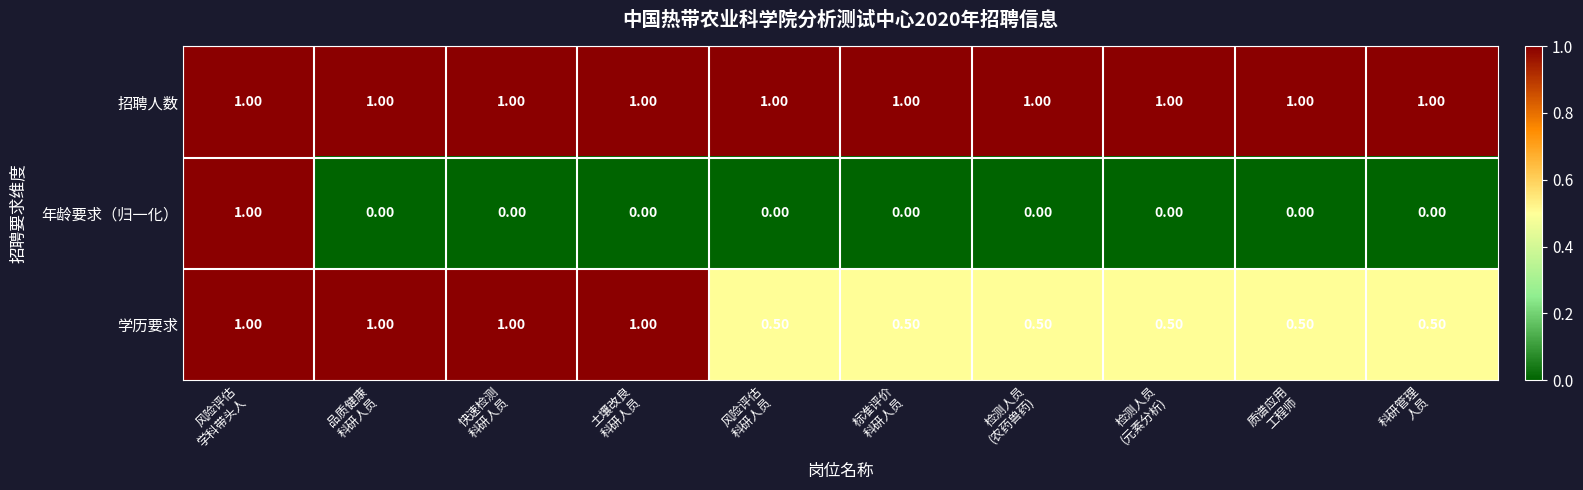

Which series has the widest spread of values?

年龄要求（归一化）